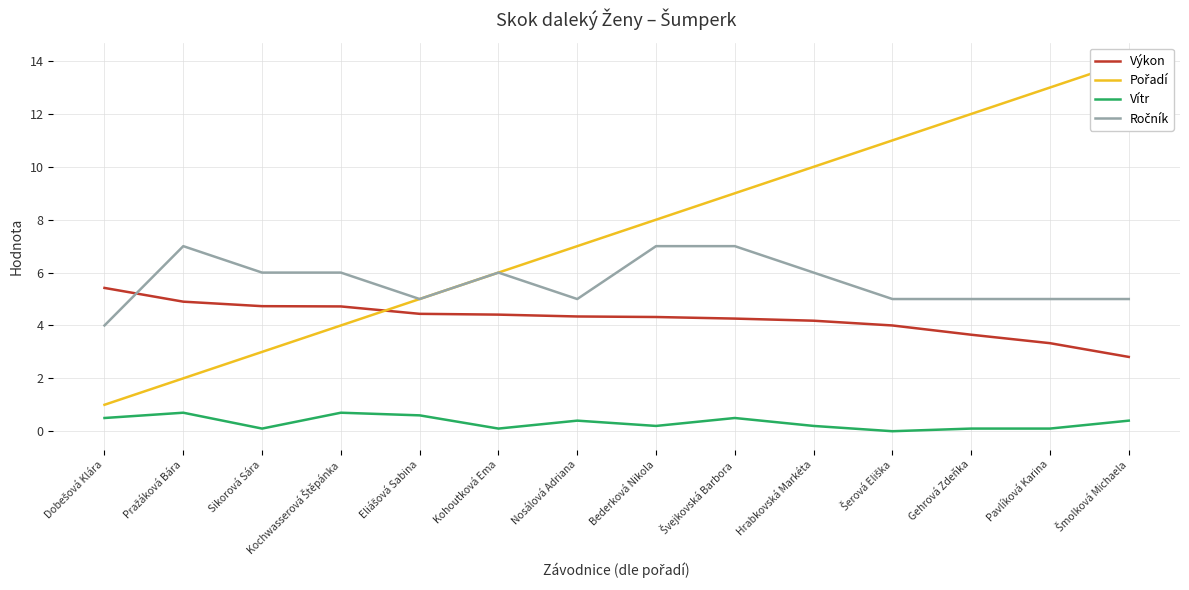

How many series are shown in this chart?

4